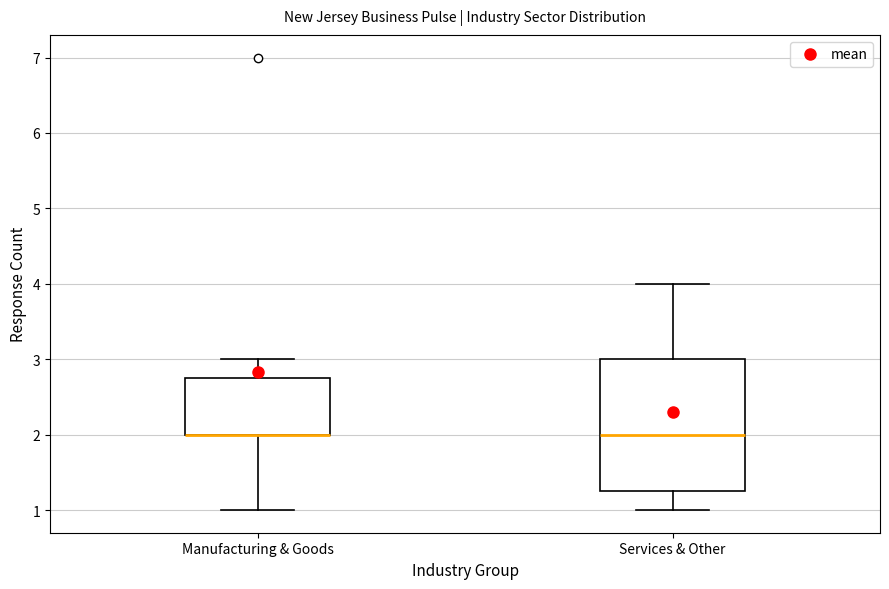

Reading left to right, transcribe this box plot: for each box, give where its median line is, the range the box spans, and where its two whiskers end, as read against the y-axis. The values are not printed on the chart, so give them approximately, as read against the axis.

Manufacturing & Goods: median 2.0 (drawn on the box's lower edge), box 2.0 to 2.8, whiskers 1.0 to 3.0
Services & Other: median 2.0, box 1.3 to 3.0, whiskers 1.0 to 4.0